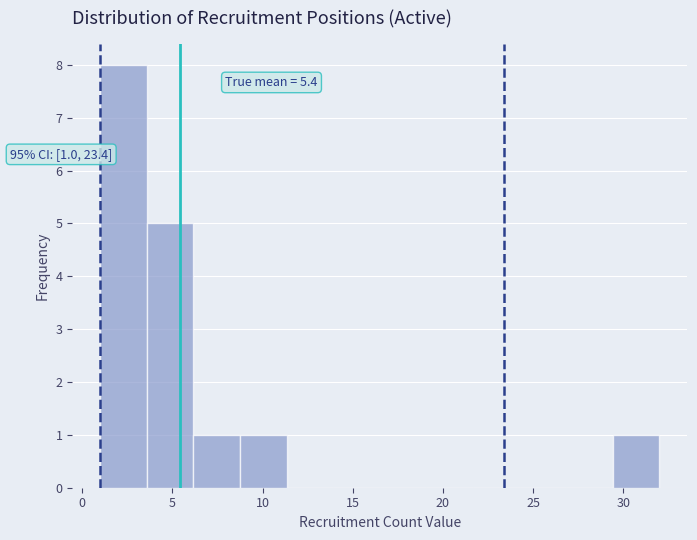

Over which range of the x-axis is the bar tallest?

1.0 to 3.5